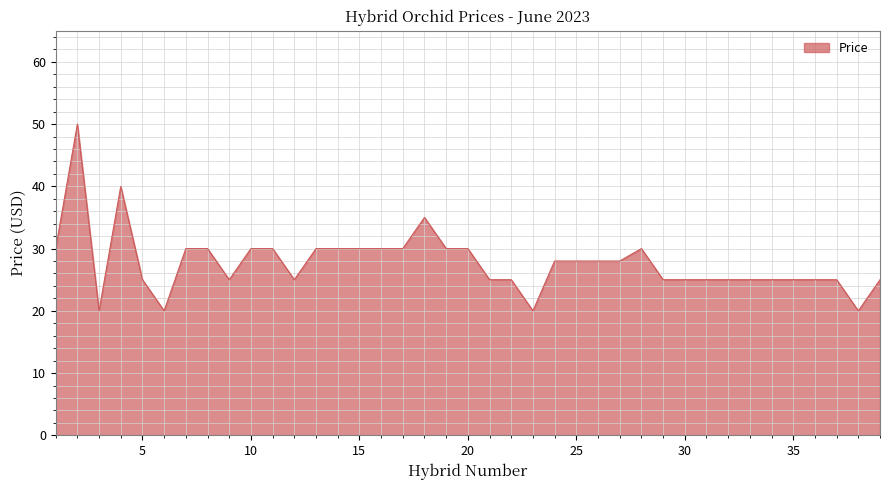

What is the greatest value displayed?

50